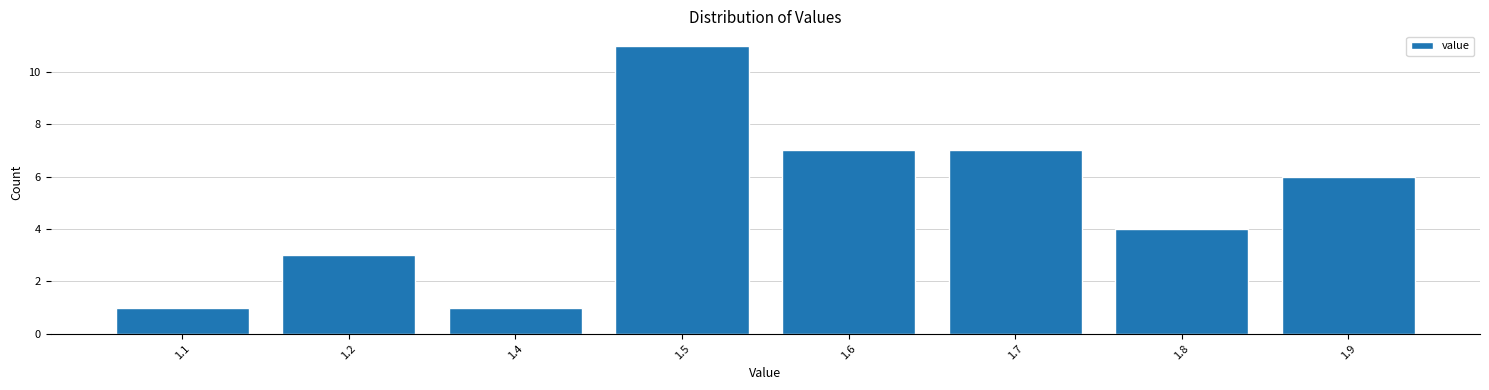

Reading left to right, list all the values displayed in this chart.

1.1=1	1.2=3	1.4=1	1.5=11	1.6=7	1.7=7	1.8=4	1.9=6